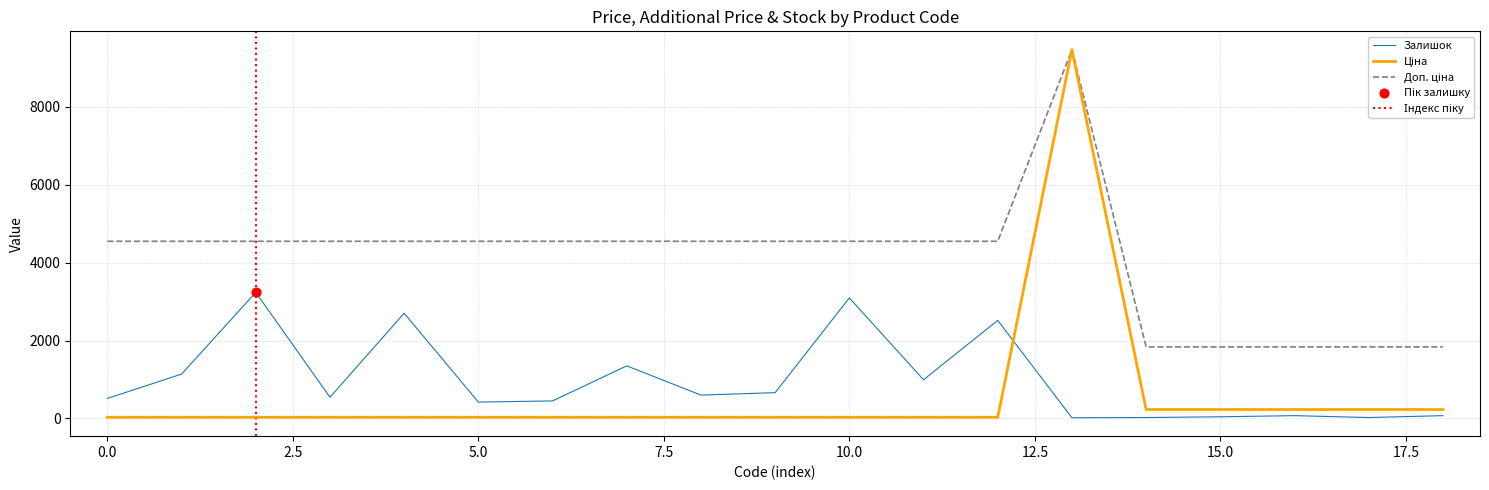

Which series has the largest total across all categories?

Доп. ціна